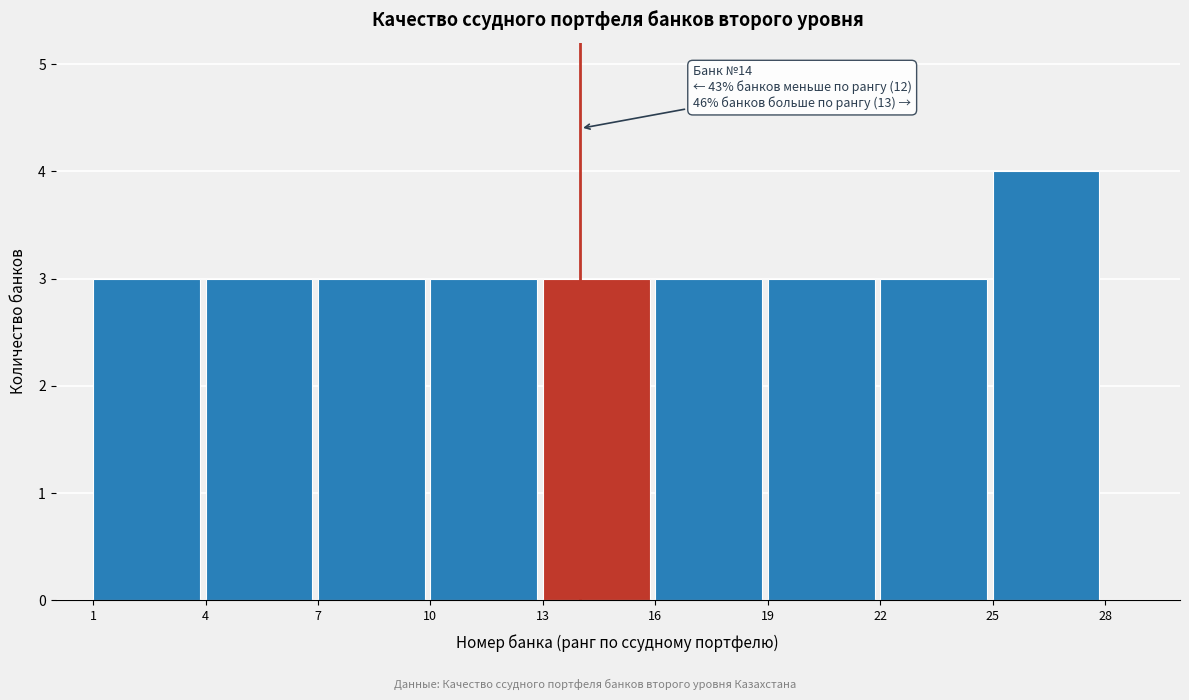

Which range on the x-axis has the tallest bar?

25 to 28